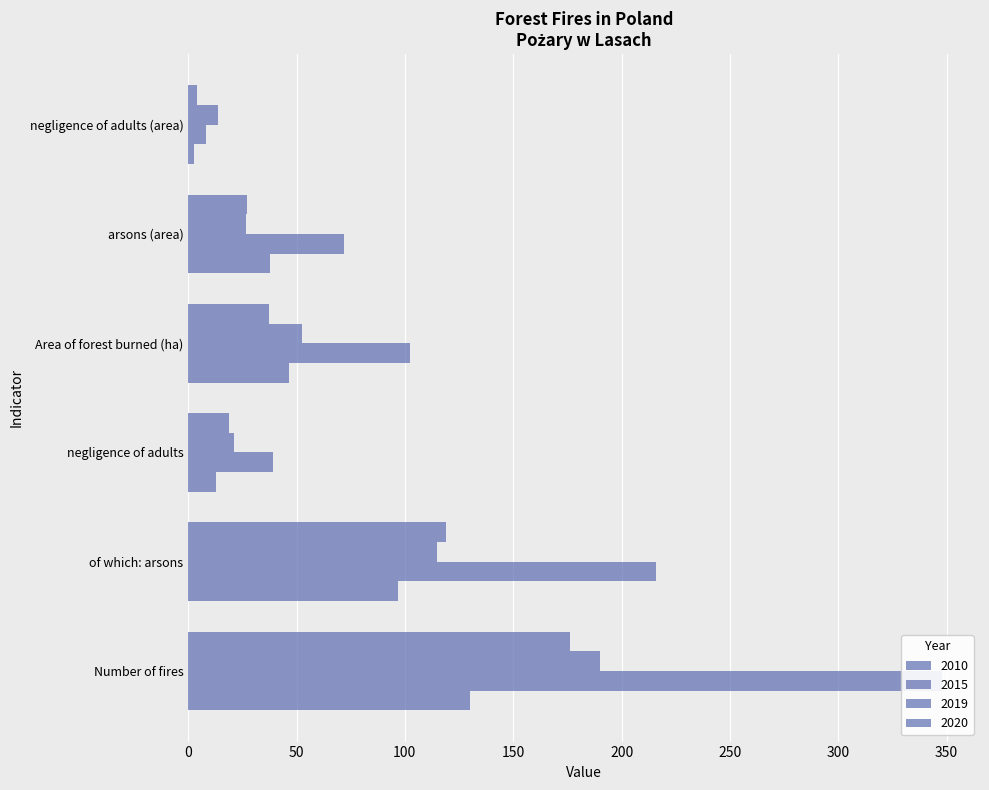

Reading left to right, list all the values displayed in this chart.

2010: 130.0	97.0	13.0	46.6	37.7	2.9
2015: 348.0	216.0	39.0	102.3	71.8	8.3
2019: 190.0	115.0	21.0	52.7	26.7	13.7
2020: 176.0	119.0	19.0	37.3	27.0	4.1